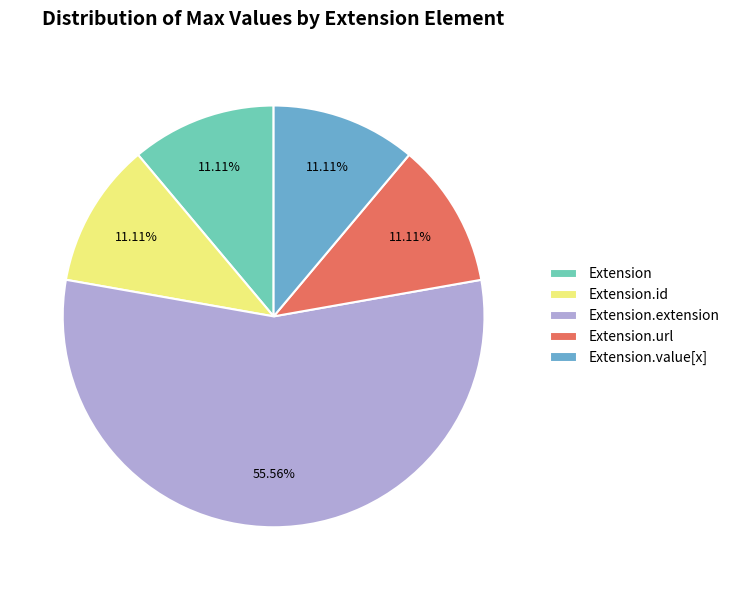

What percentage is the Extension.url slice, to the nearest percent?

11%